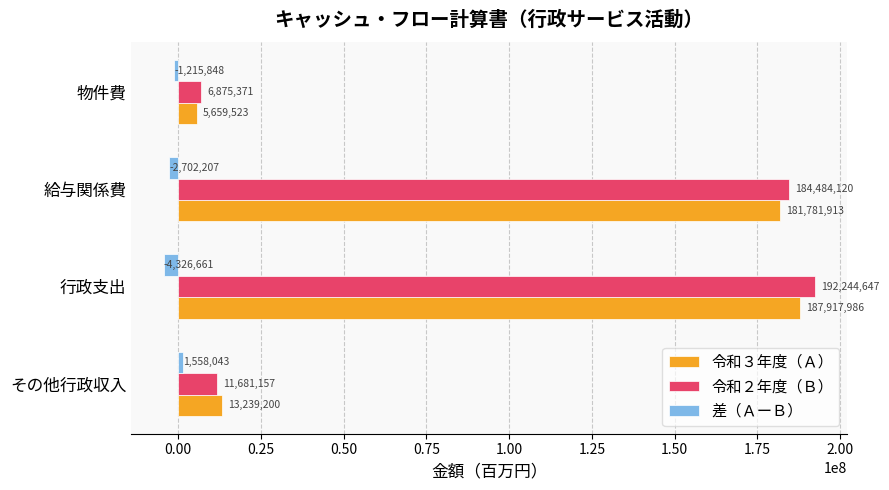

What are all the series names shown in the legend?

令和３年度（Ａ）, 令和２年度（Ｂ）, 差（ＡーＢ）